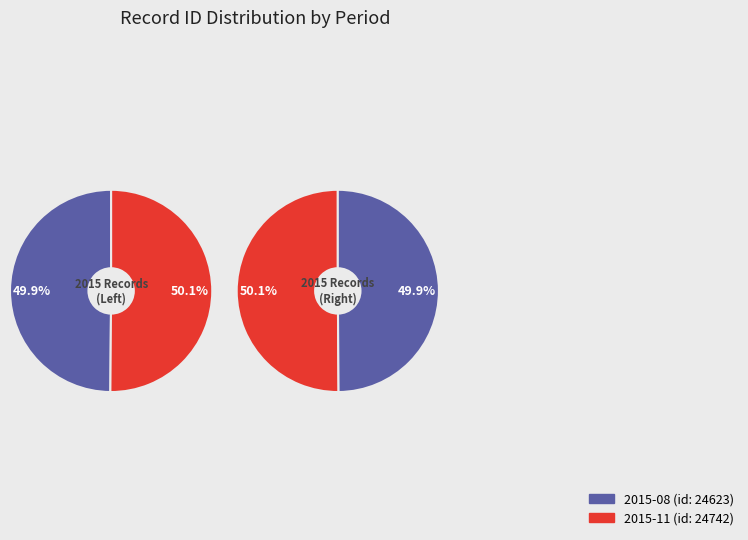

To the nearest percent, what portion does 2015-11 represent?

50%